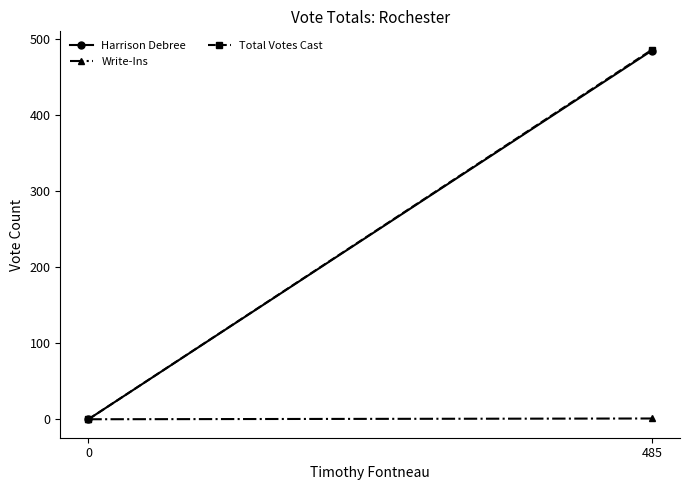

At which category is the sum across all series the highest?

485